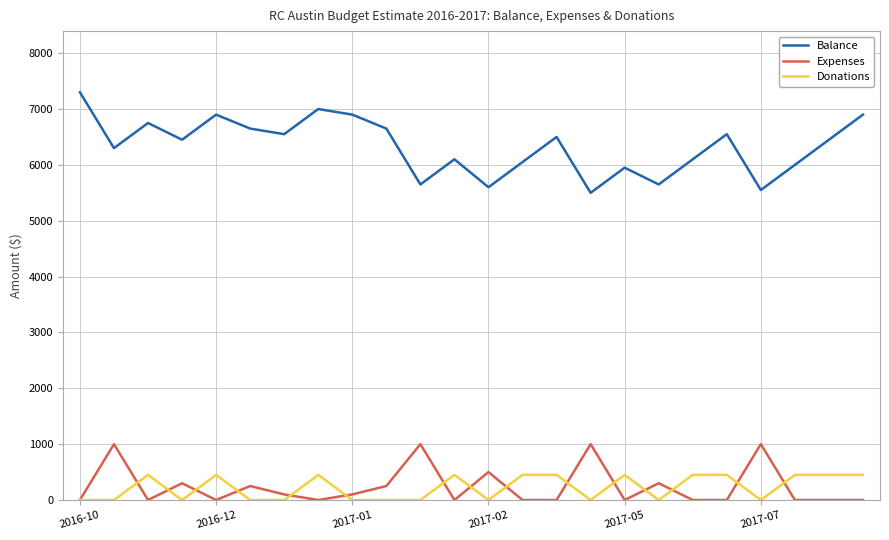

Reading right to left, extract all data points from this chart.

Balance: 6900	6450	6000	5550	6550	6100	5650	5950	5500	6500	6050	5600	6100	5650	6650	6900	7000	6550	6650	6900	6450	6750	6300	7300
Expenses: 0	0	0	1000	0	0	300	0	1000	0	0	500	0	1000	250	100	0	100	250	0	300	0	1000	0
Donations: 450	450	450	0	450	450	0	450	0	450	450	0	450	0	0	0	450	0	0	450	0	450	0	0